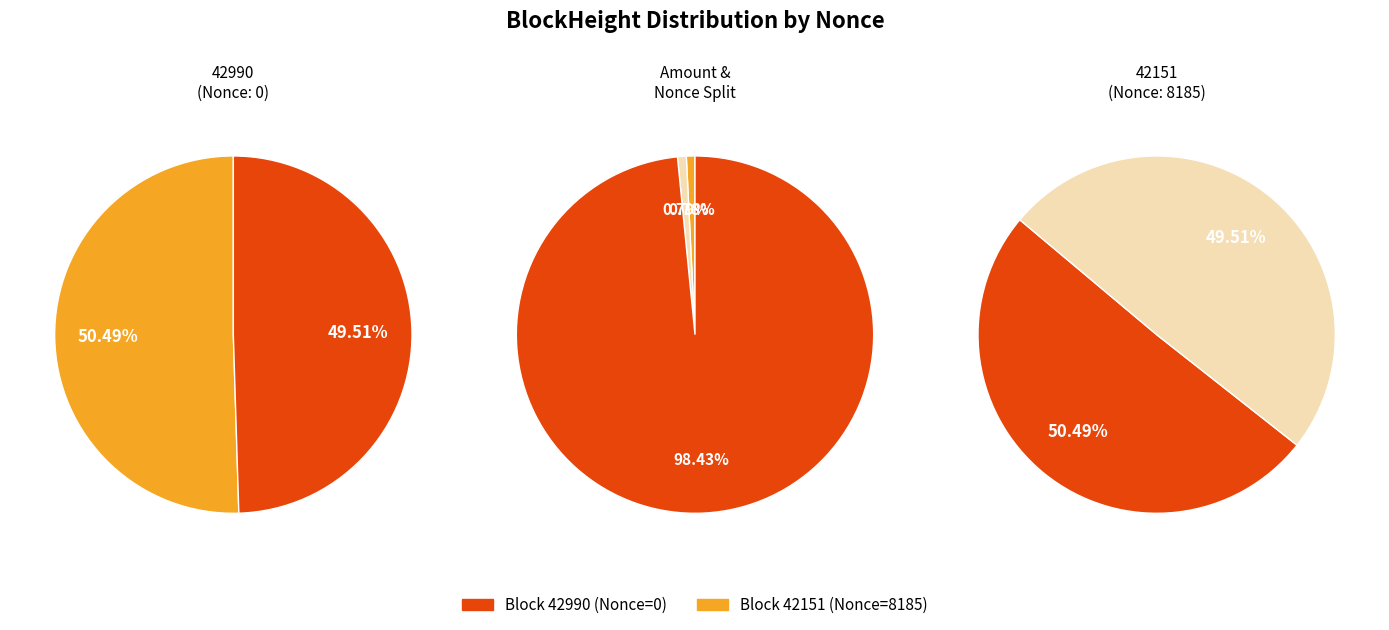

Which category has the biggest portion of the pie?

42151